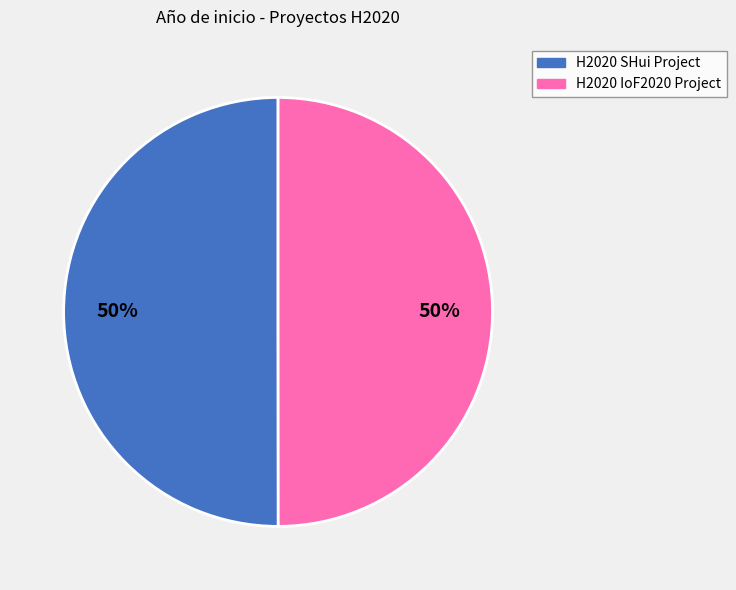

Is the sum of H2020 IoF2020 Project and H2020 SHui Project greater than half?

Yes